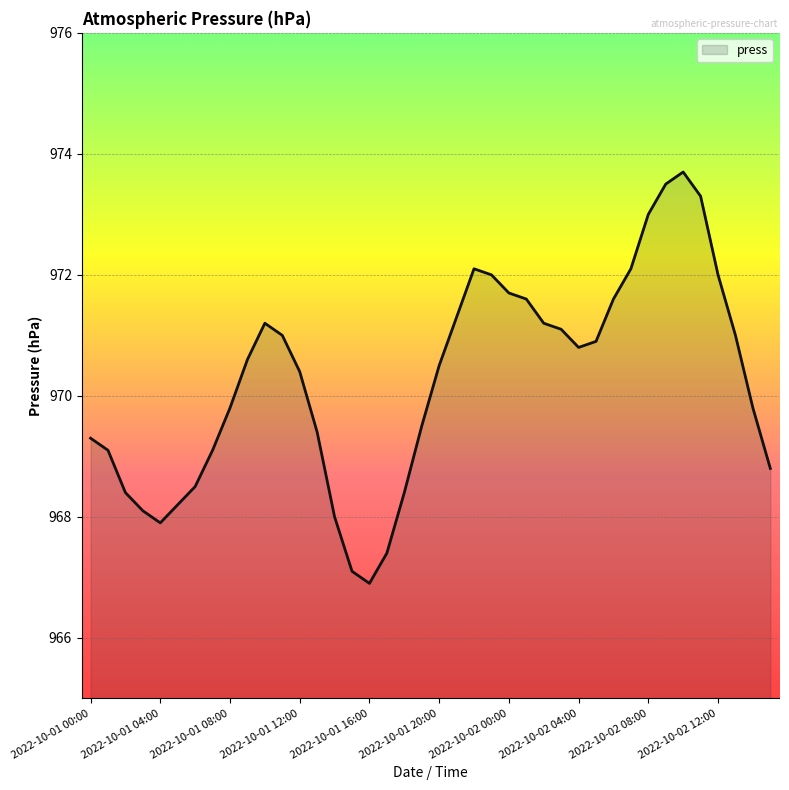

What is the difference between the maximum and minimum values?

6.8